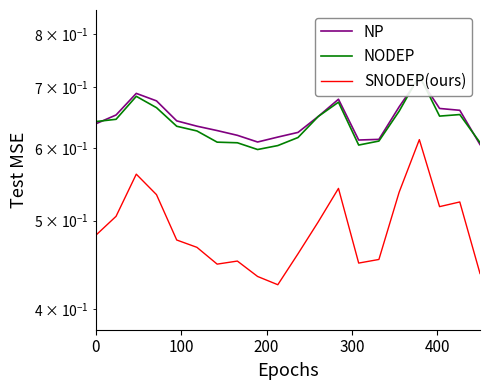

What is the minimum value shown in the chart?

0.4